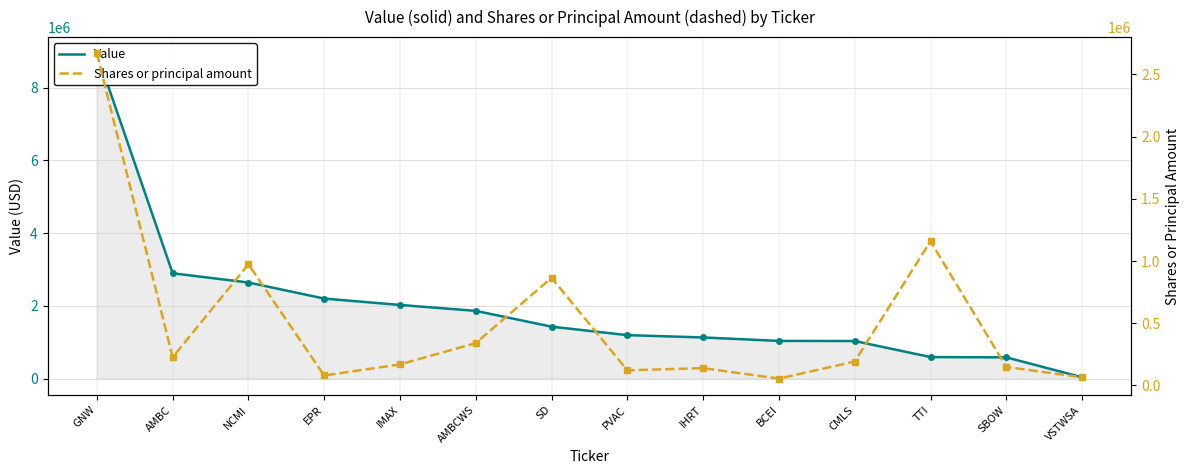

Is the value of Shares or principal amount at PVAC greater than the value of Value at CMLS?

No